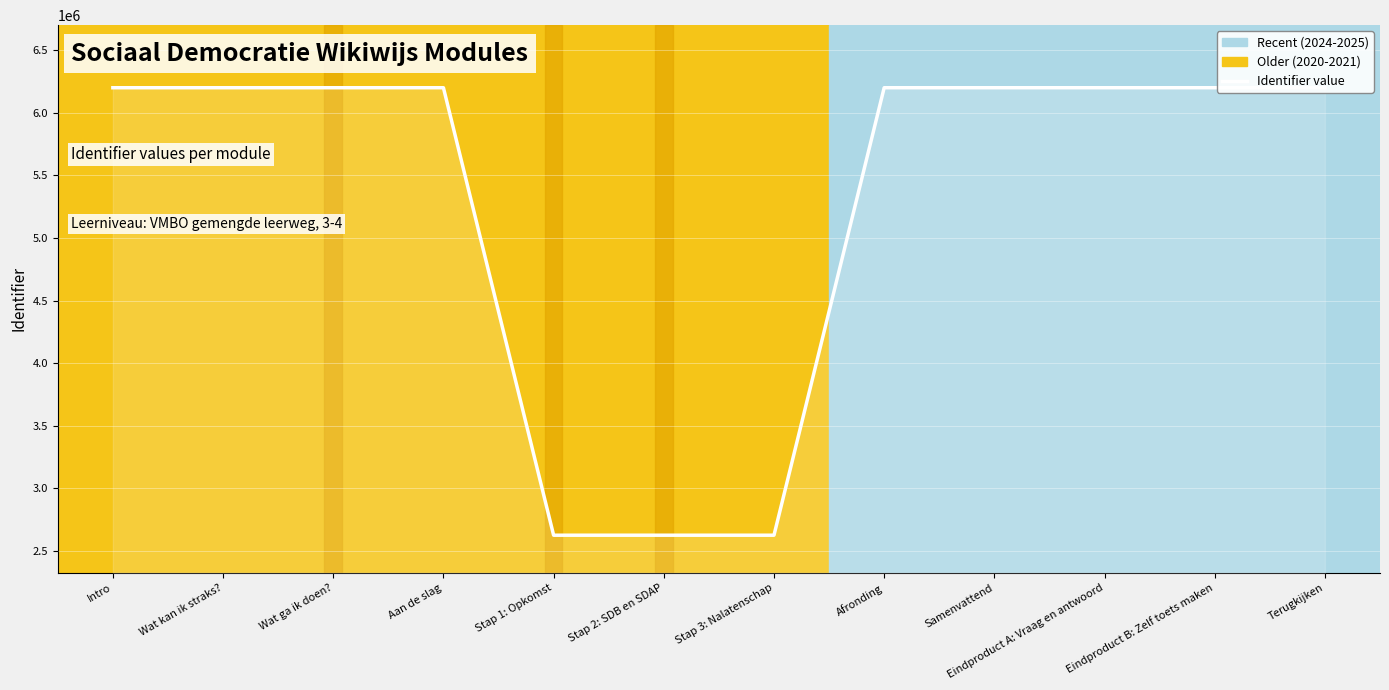

Reading right to left, extract all data points from this chart.

Terugkijken=6201091	Eindproduct B: Zelf toets maken=6201089	Eindproduct A: Vraag en antwoord=6201087	Samenvattend=6201085	Afronding=6201084	Stap 3: Nalatenschap=2624551	Stap 2: SDB en SDAP=2624547	Stap 1: Opkomst=2624545	Aan de slag=6201080	Wat ga ik doen?=6201078	Wat kan ik straks?=6201077	Intro=6201076